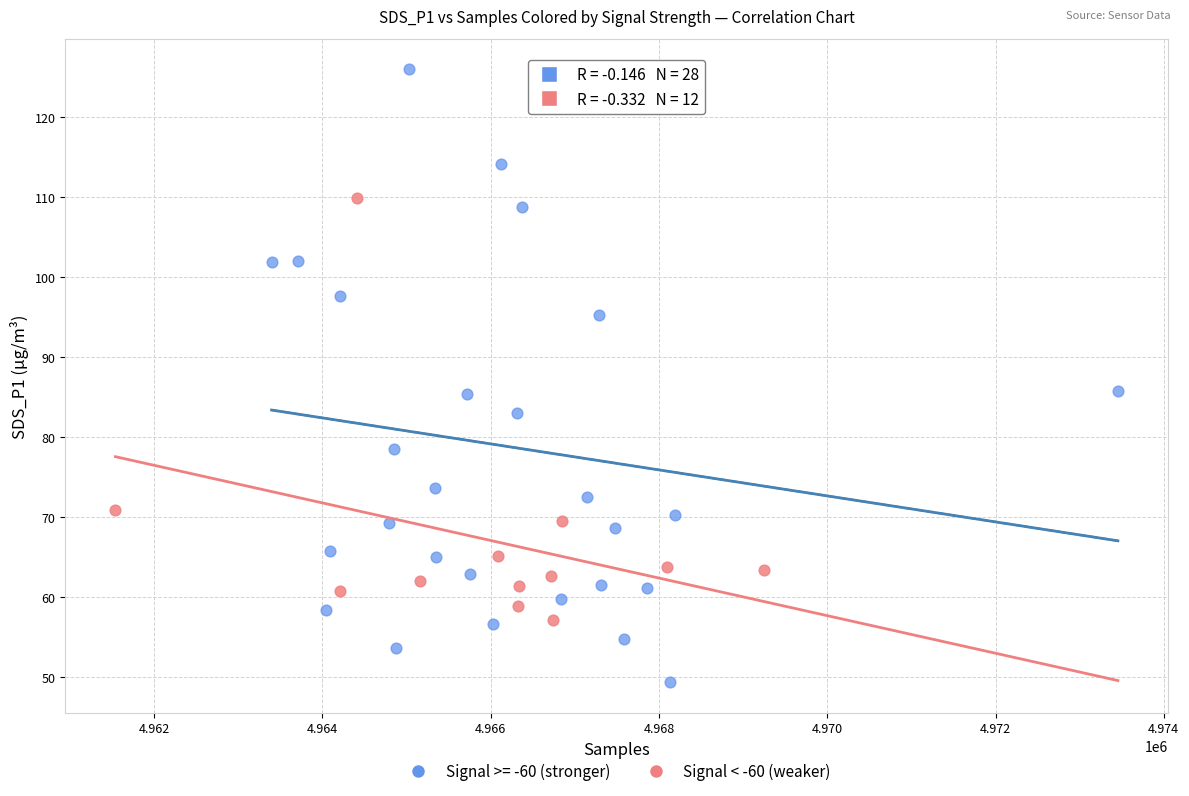

Which series contains the lowest Y value?

Signal >= -60 (stronger)